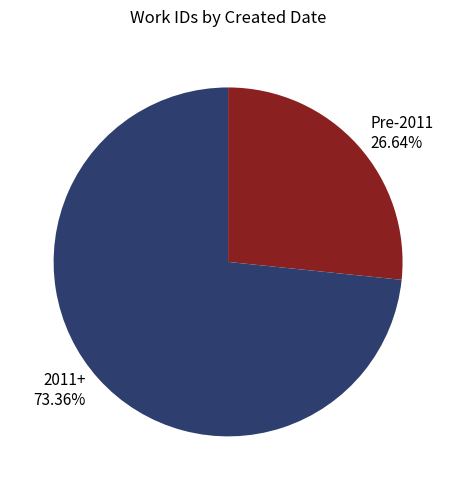

Does any single category account for the majority?

Yes